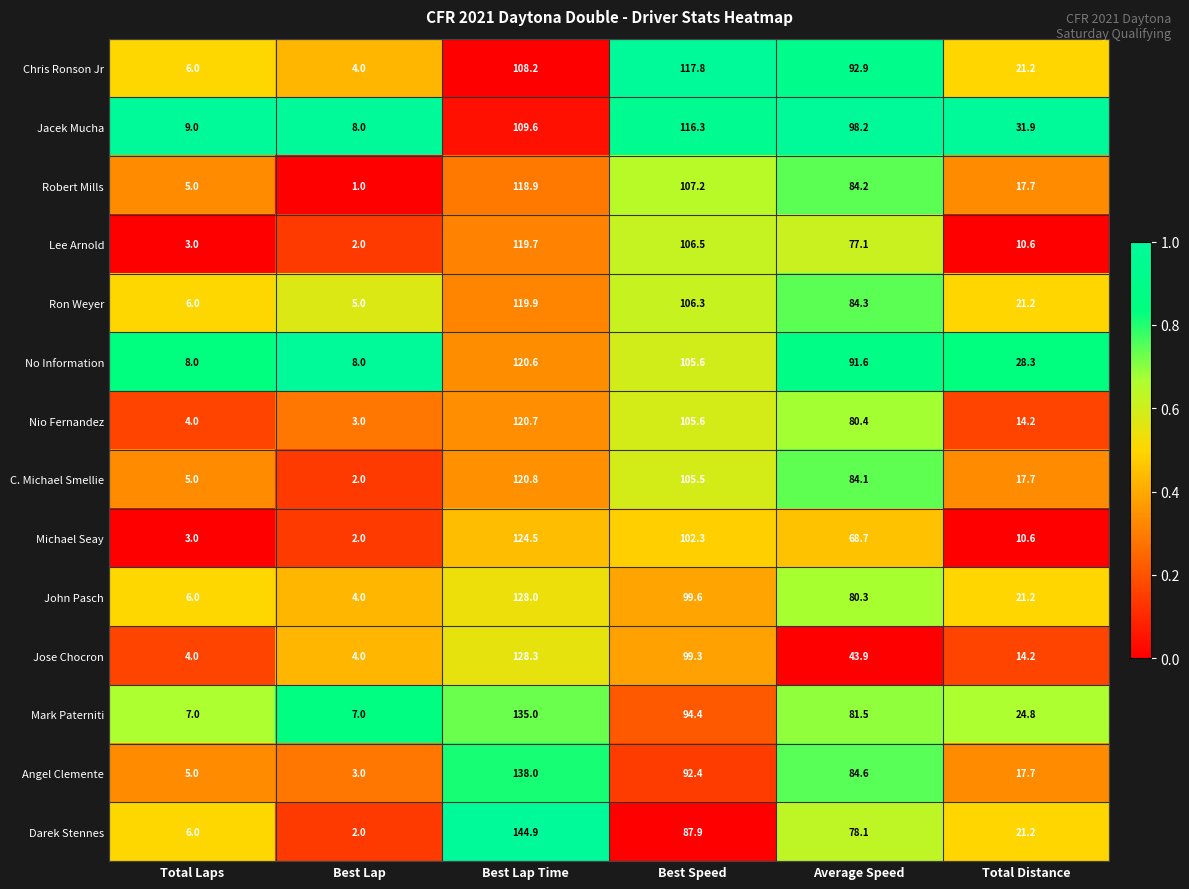

Between Average Speed and Total Distance, which series saw the biggest shift?

Chris Ronson Jr